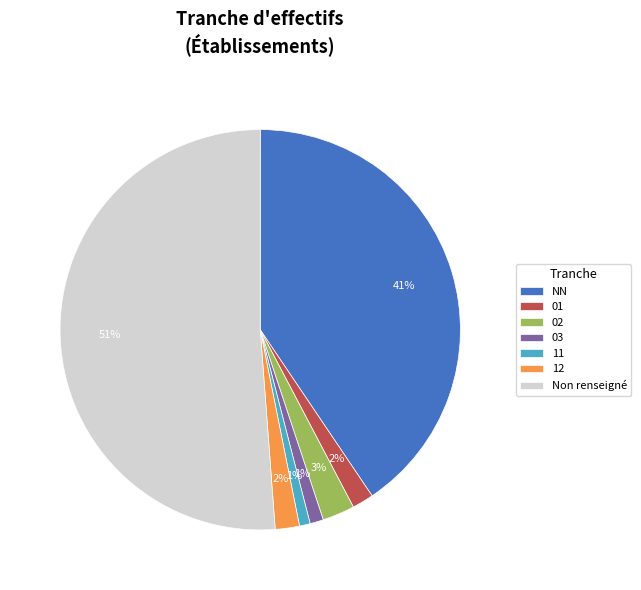

How many slices are in this pie chart?

7